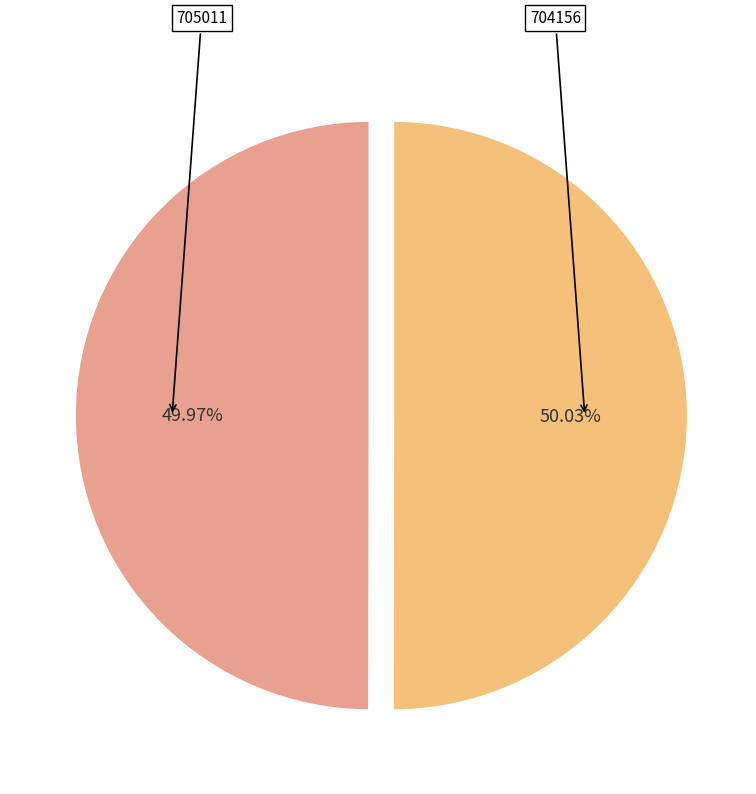

Is there a majority slice in this chart?

Yes